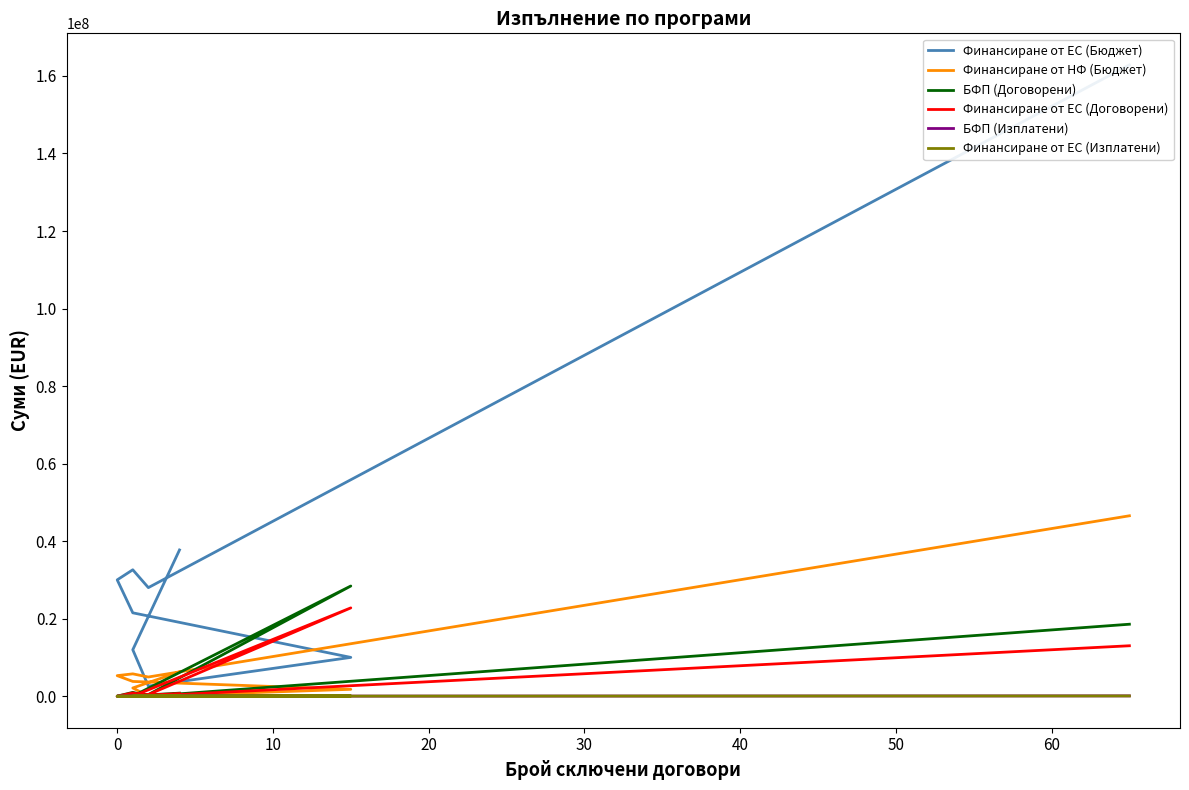

How many negative values does the БФП (Изплатени) series have?

1